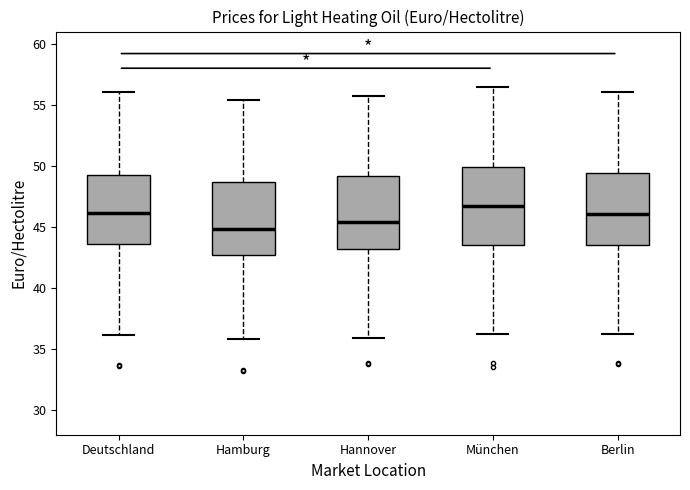

Which box's median line is the highest?

München